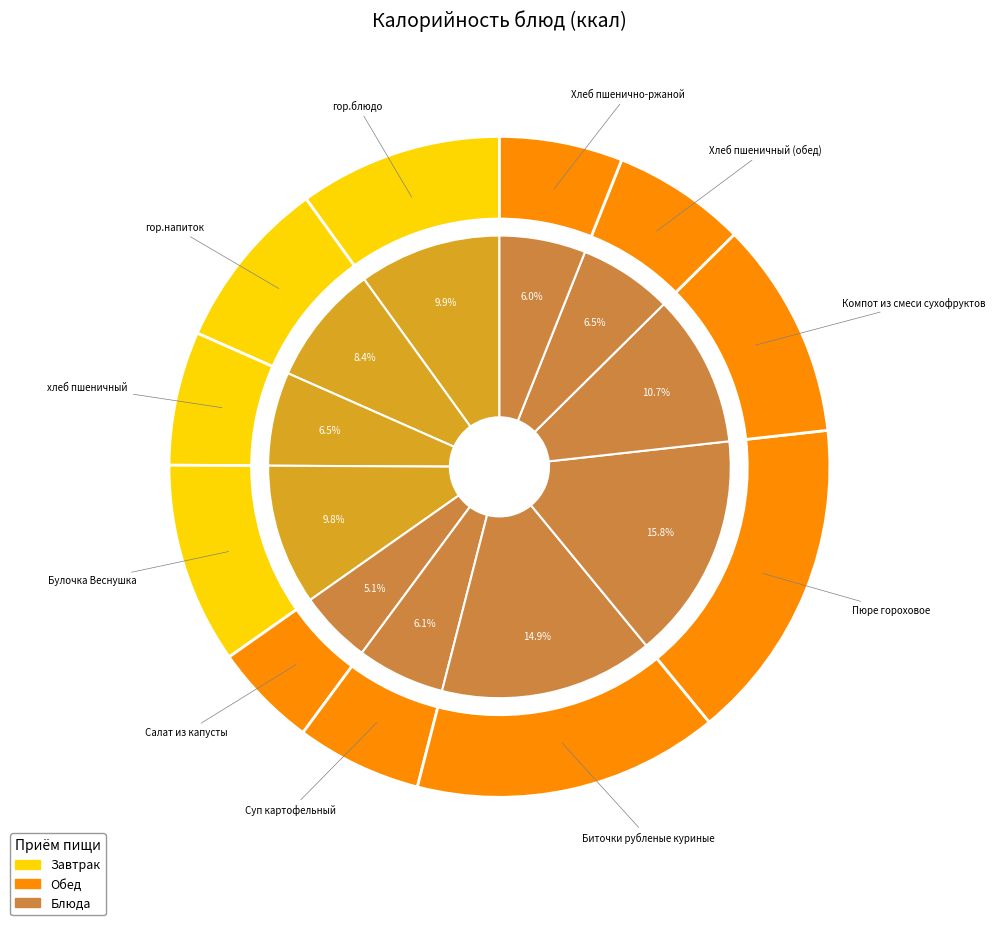

Is it true that Булочка Веснушка is 3% of the pie?

False